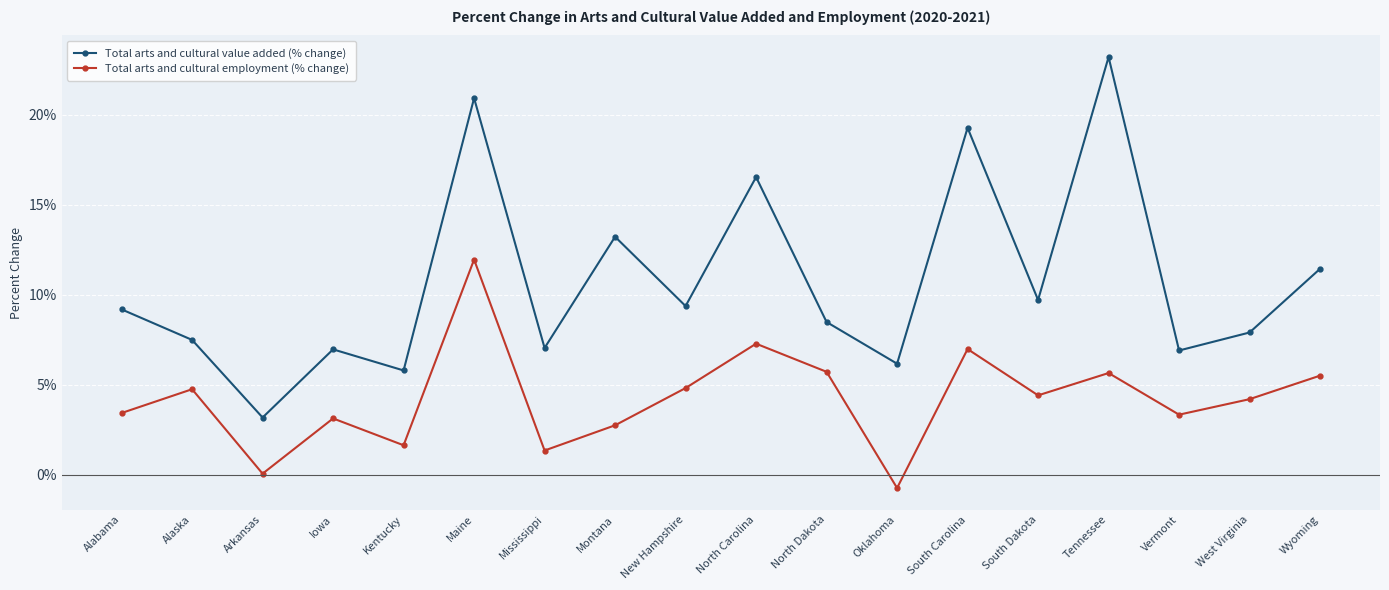

What are all the series names shown in the legend?

Total arts and cultural value added (% change), Total arts and cultural employment (% change)